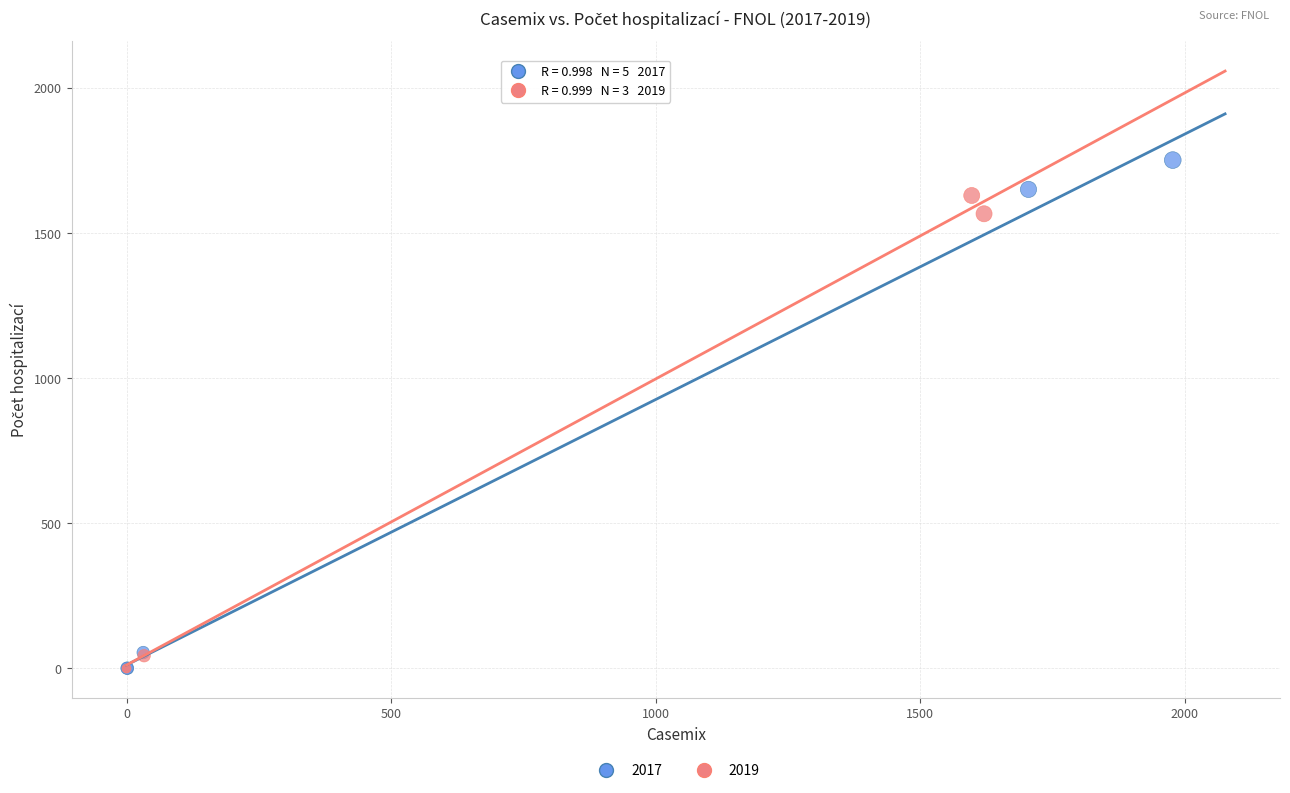

Which series has the widest spread of Y values?

2017